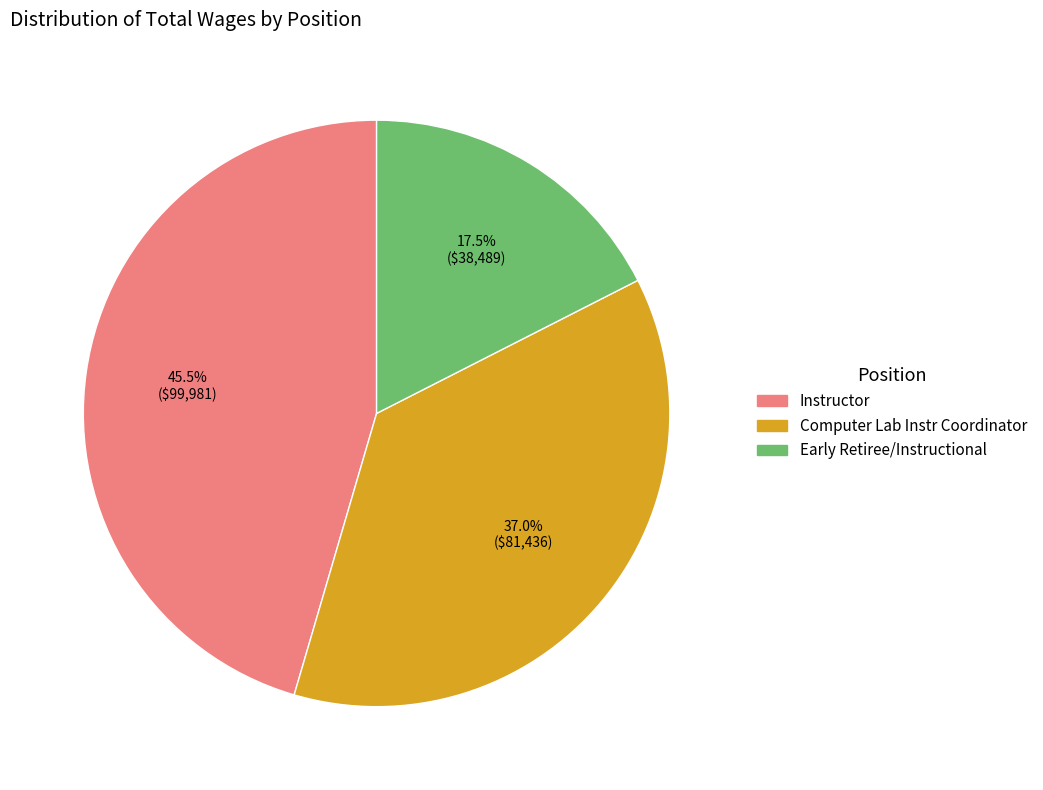

Approximately how many times larger is the value at Instructor compared to Early Retiree/Instructional?

2.6